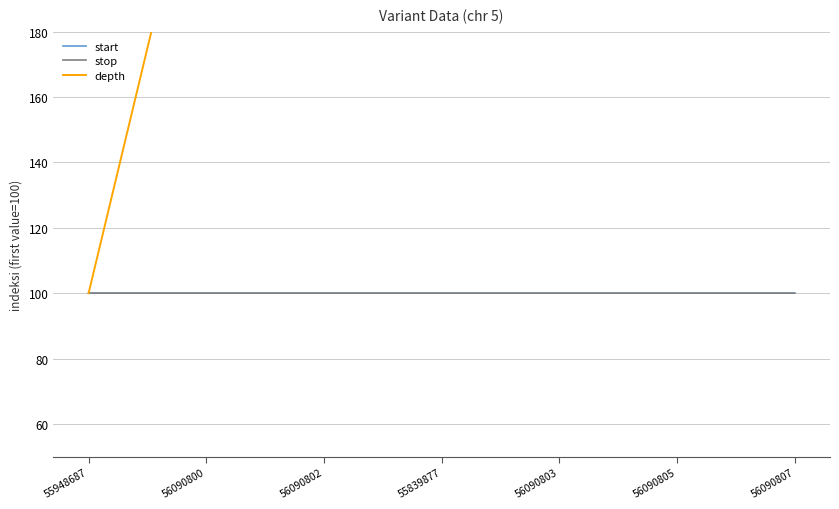

Where does the depth series first go above 1100?

55839877